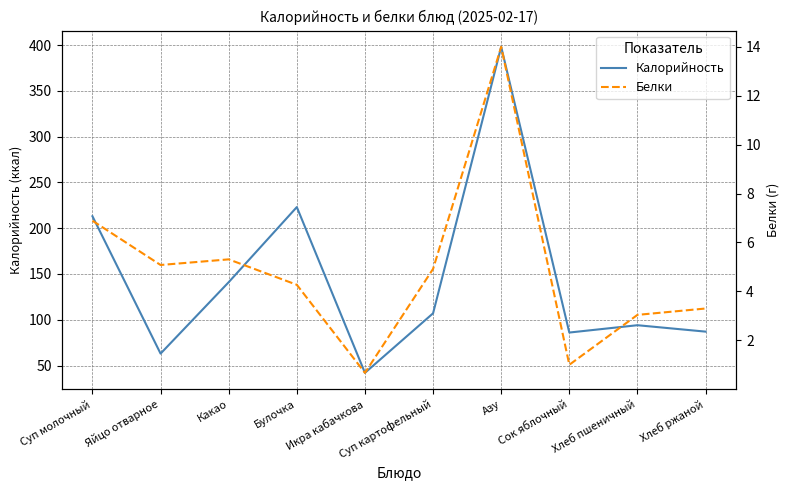

Reading right to left, transcribe all the data shown in this chart.

Калорийность: 87.0	94.0	86.0	398.0	107.0	42.0	223.0	141.0	63.0	213.0
Белки: 3.3	3.0	1.0	14.0	4.9	0.7	4.3	5.3	5.1	6.9